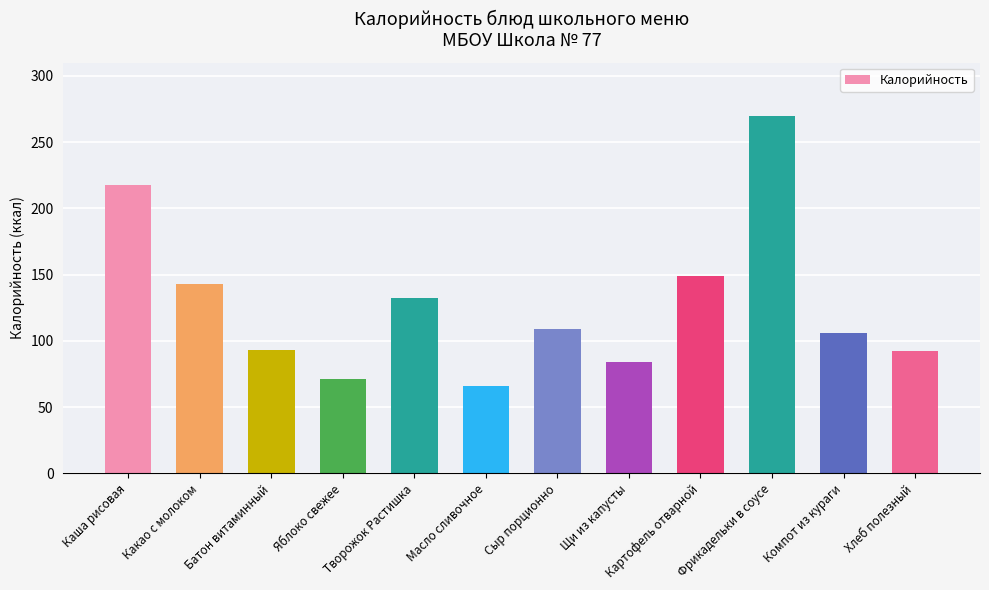

The chart shows a value of 149 at Картофель отварной. True or false?

True